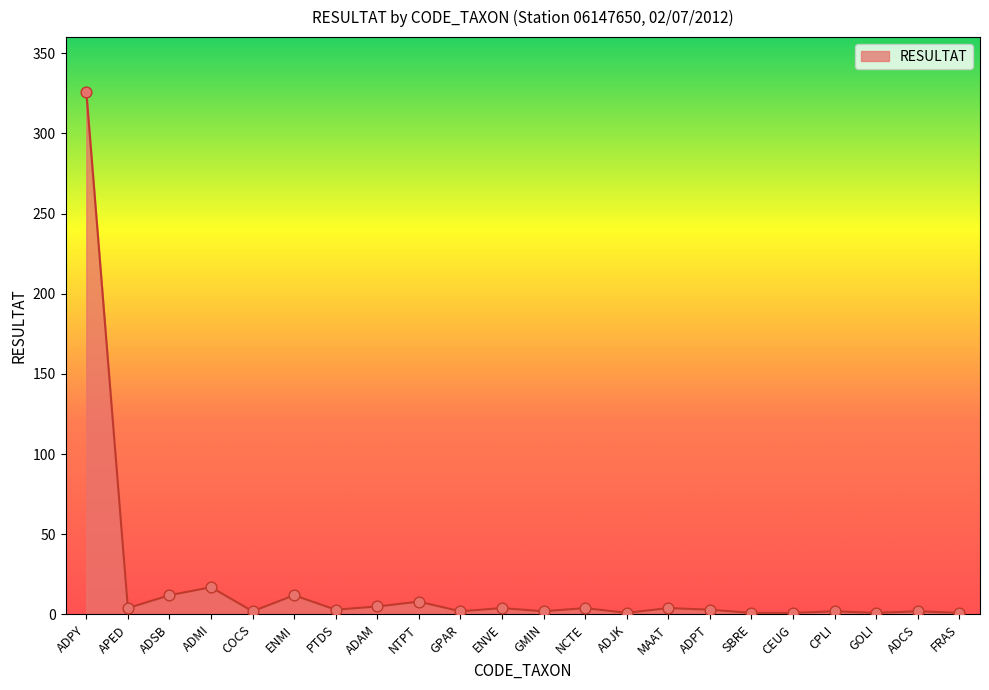

Which has a higher value, NCTE or ADMI?

ADMI